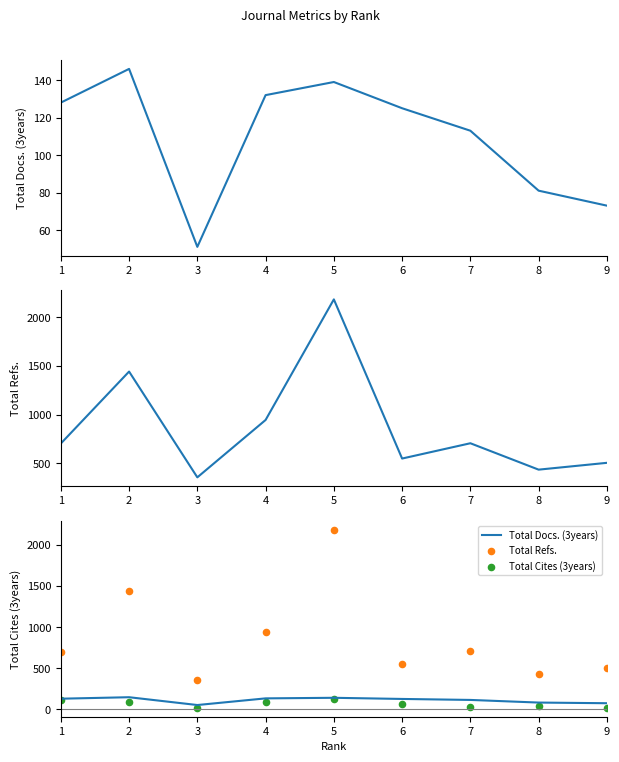

Which series reaches the minimum Y coordinate?

Total Cites (3years)